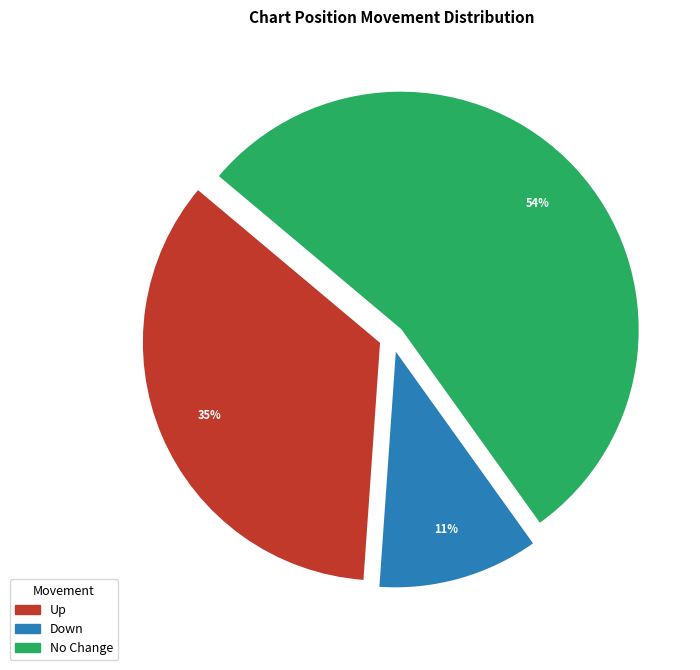

Is there any slice that represents more than half of the pie?

Yes